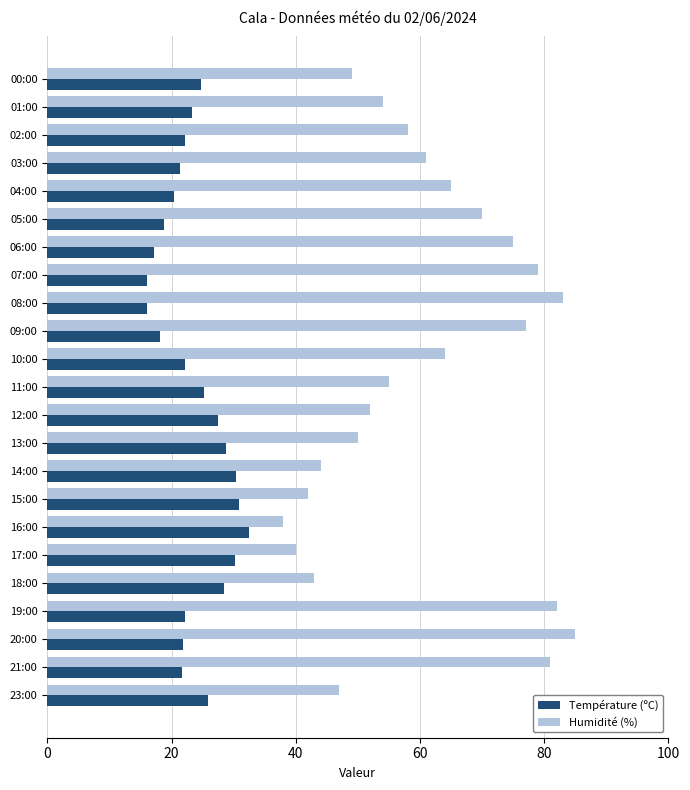

What is the minimum value for Température (ºC)?

16.0